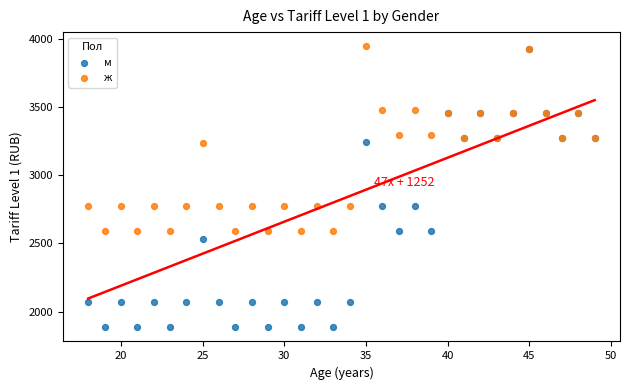

What are all the series names shown in the legend?

м, ж